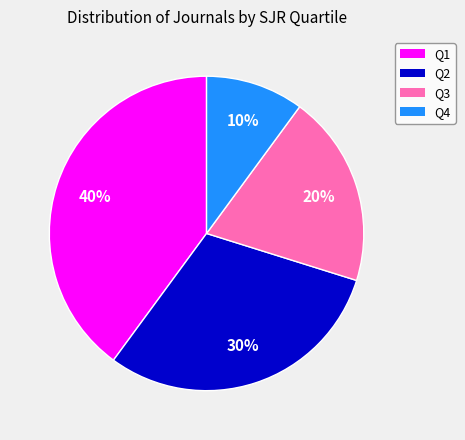

Is it true that Q3 is 10% of the pie?

False